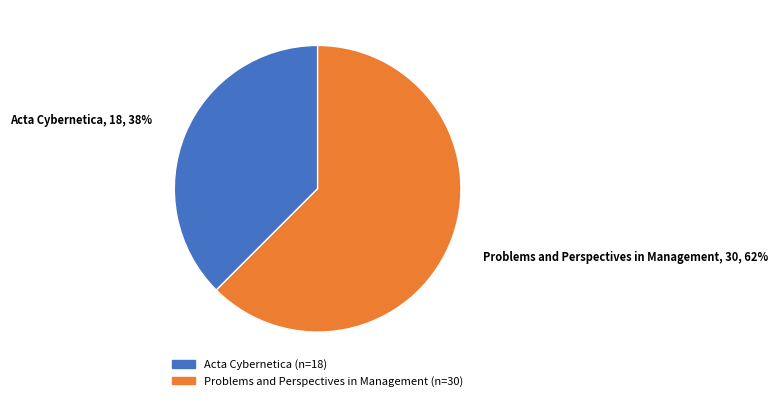

How many segments does this pie chart have?

2